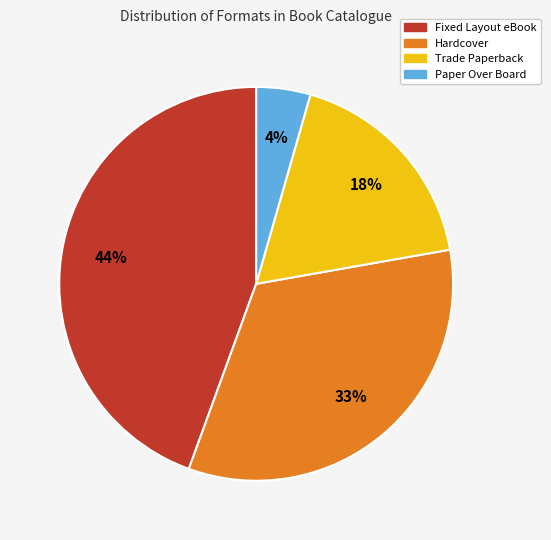

Does any single category account for the majority?

No